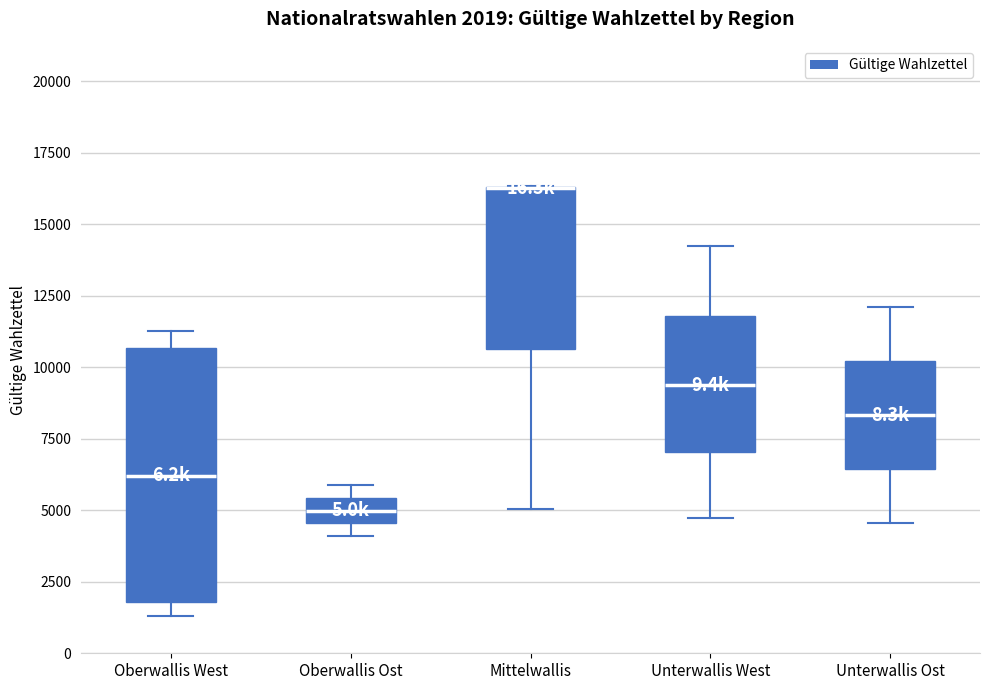

Comparing the boxes themselves (not the whiskers), which one is the tallest?

Oberwallis West